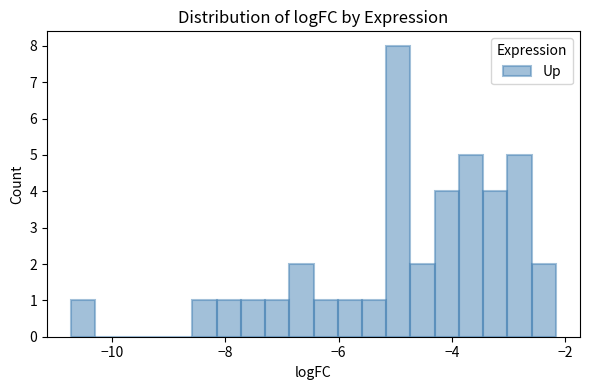

Read against the x-axis, roughly where is the centre of the tallest bar?

-5.0